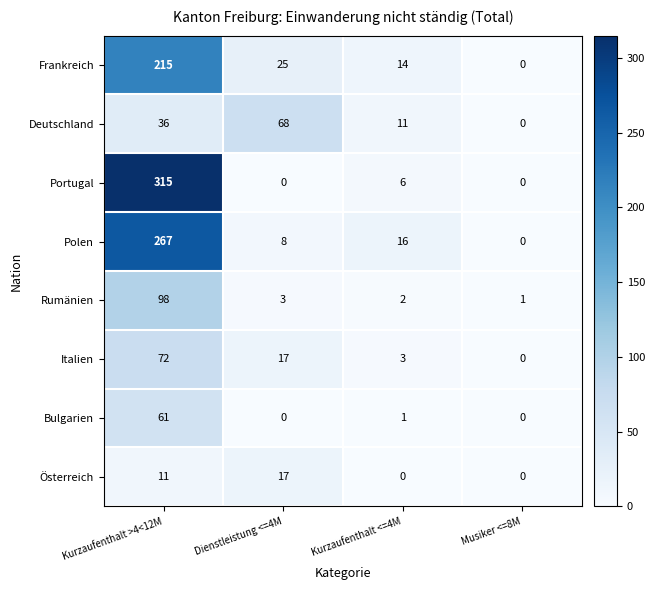

What is the difference between the Portugal values at Kurzaufenthalt >4<12M and Musiker <=8M?

315